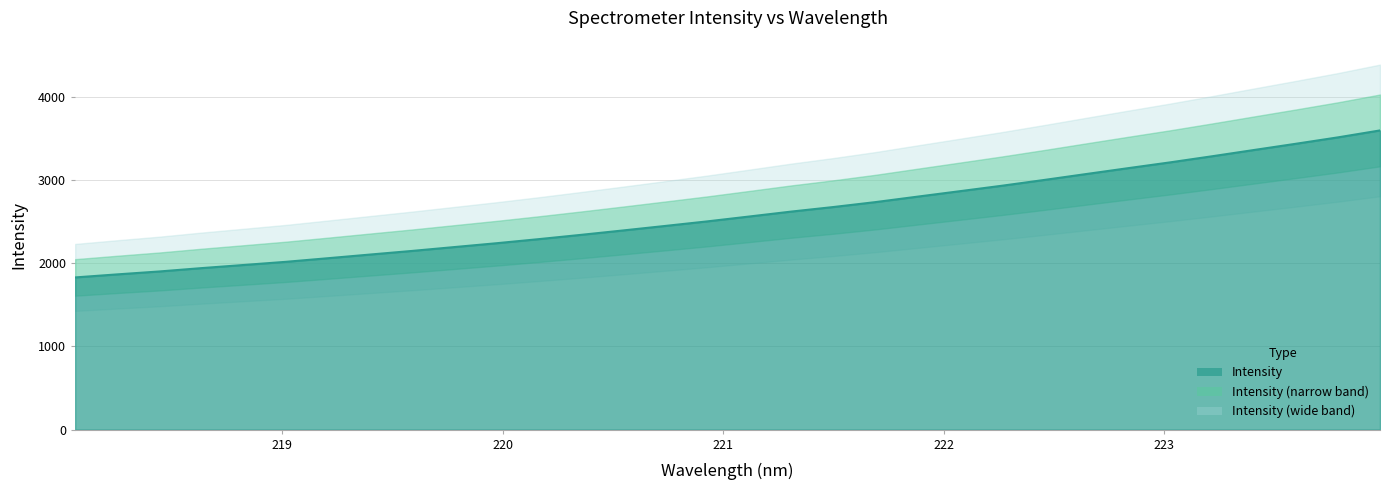

What is the difference between the maximum and second lowest values?

1730.8